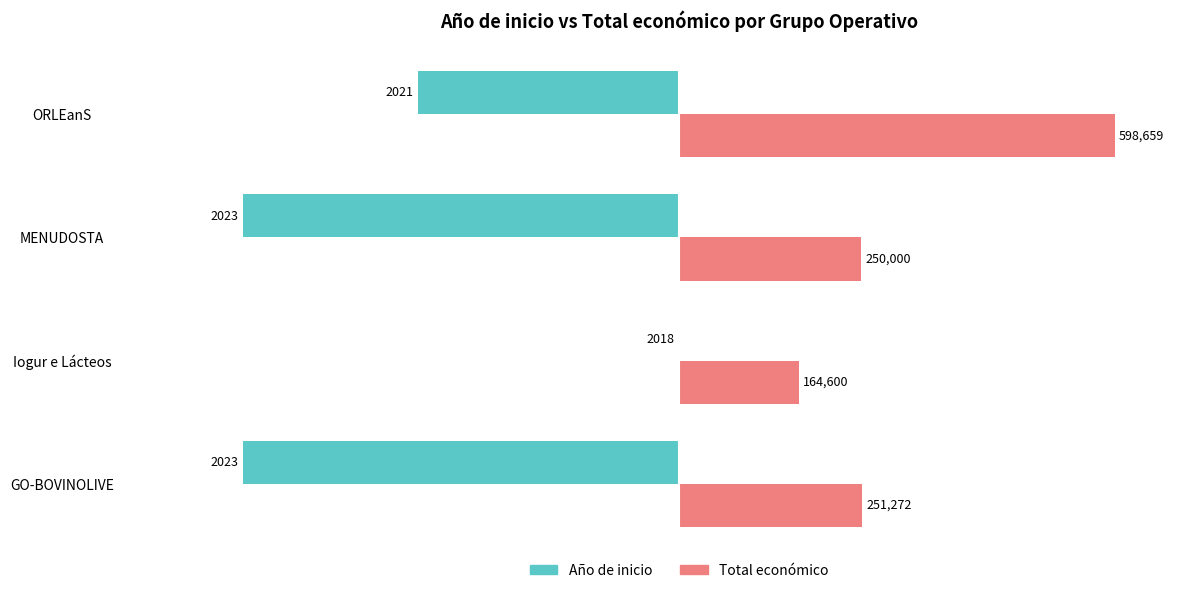

What are all the series names shown in the legend?

Año de inicio, Total económico